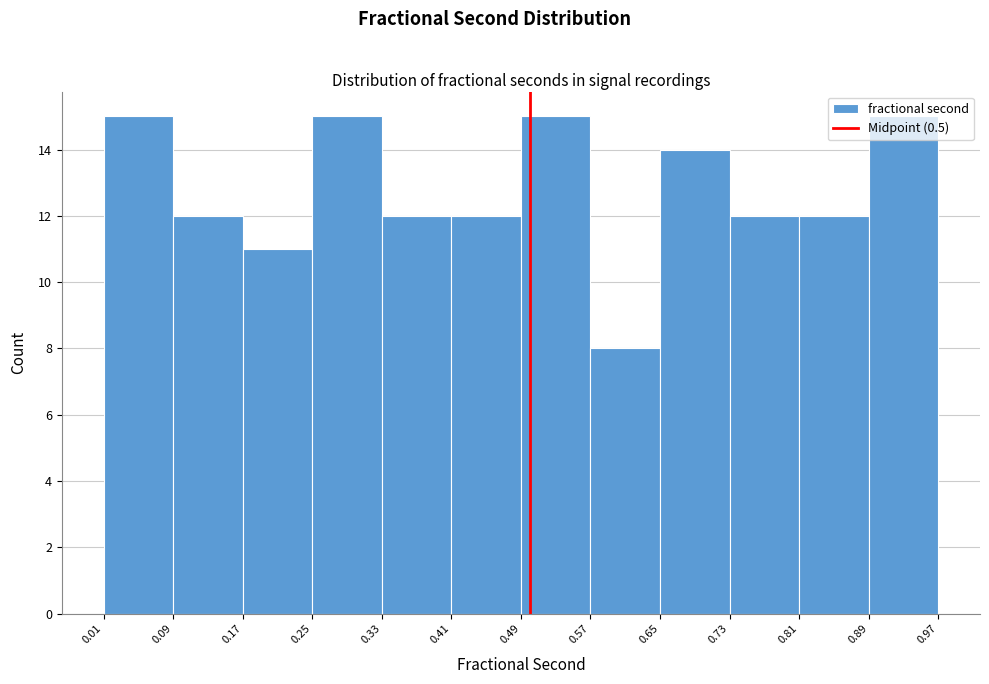

Reading left to right, list every bar in this chart as the range it spans on the x-axis followed by its height. The values are not printed on the chart, so give them approximately, as read against the axis.

0.01 to 0.09: 15
0.09 to 0.17: 12
0.17 to 0.25: 11
0.25 to 0.33: 15
0.33 to 0.41: 12
0.41 to 0.49: 12
0.49 to 0.57: 15
0.57 to 0.65: 8
0.65 to 0.73: 14
0.73 to 0.81: 12
0.81 to 0.89: 12
0.89 to 0.97: 15